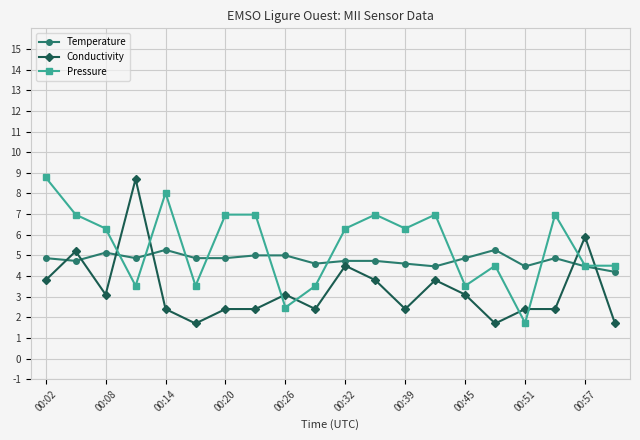

List the series in order of their overall mean, highest first.

Pressure, Temperature, Conductivity